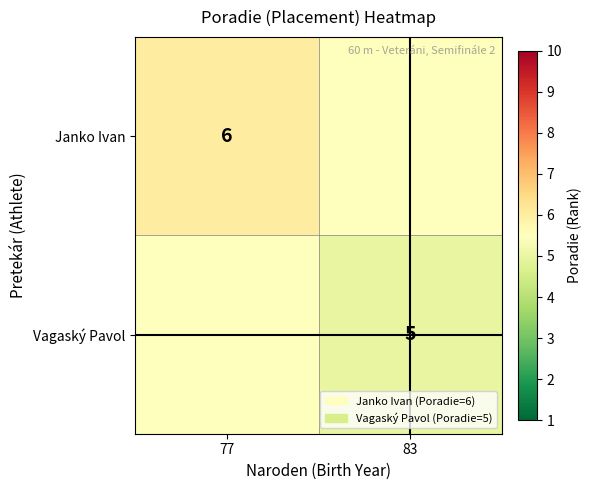

The value of Janko Ivan at 77 is 9.1. True or false?

False